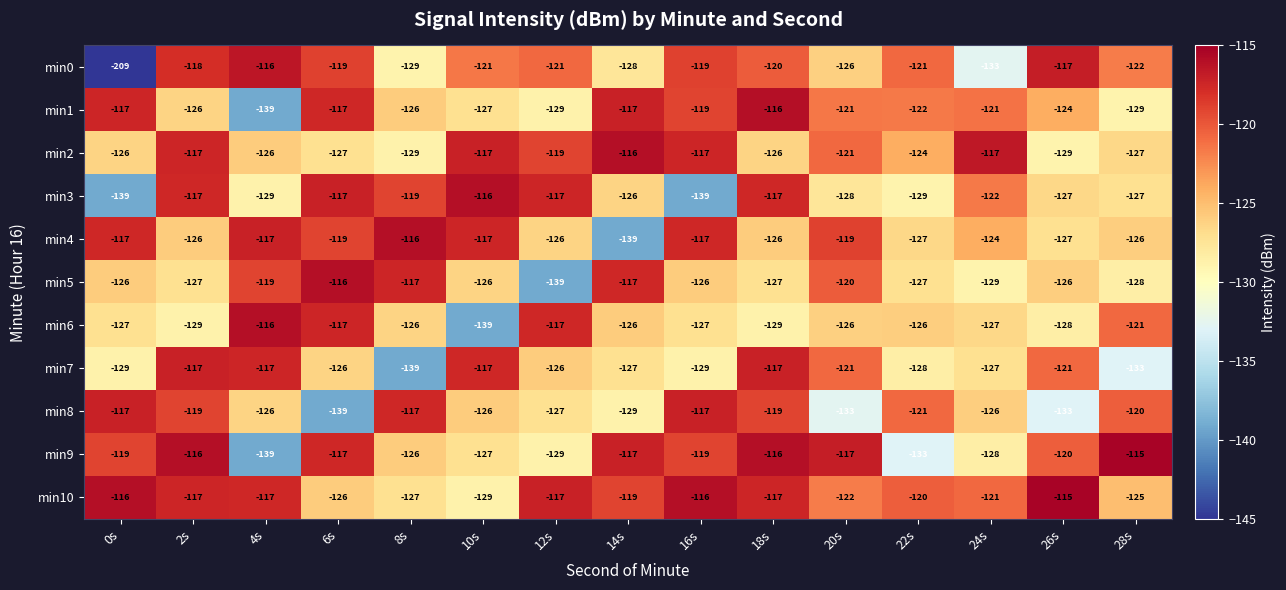

Which label corresponds to the smallest value in the chart?

0s